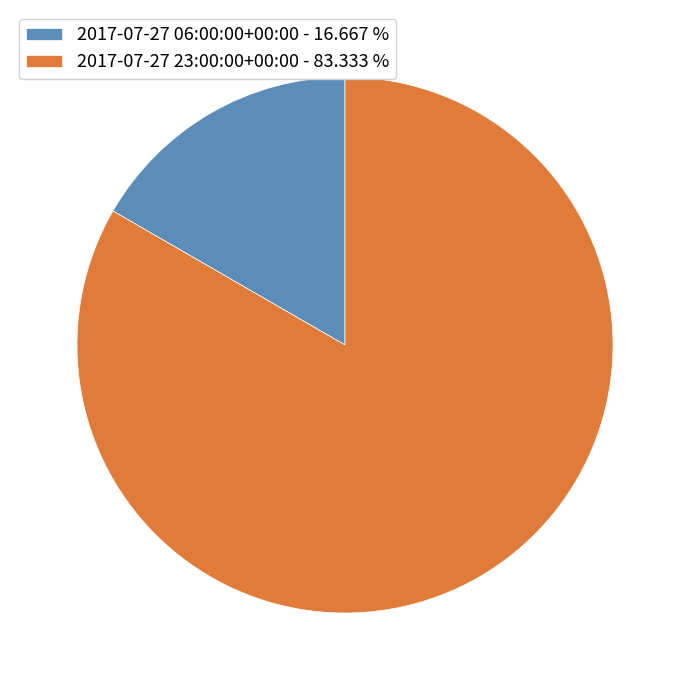

What is the largest slice in the pie chart?

2017-07-27 23:00:00+00:00